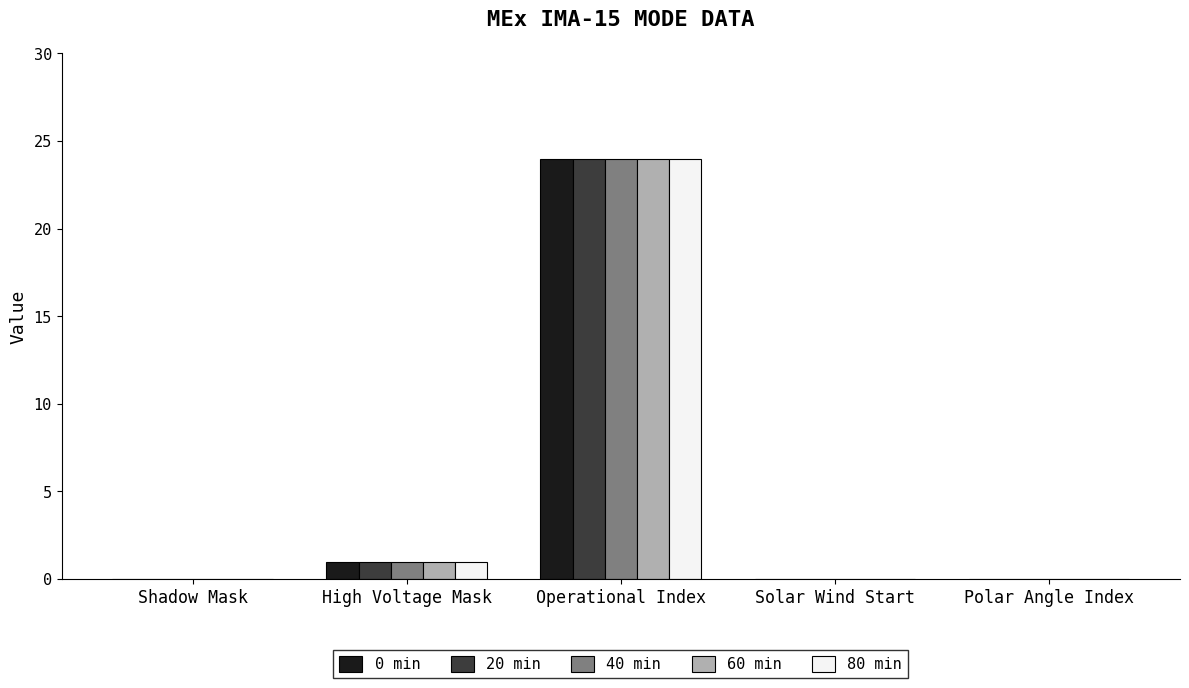

What is the highest value of the 40 min series?

24